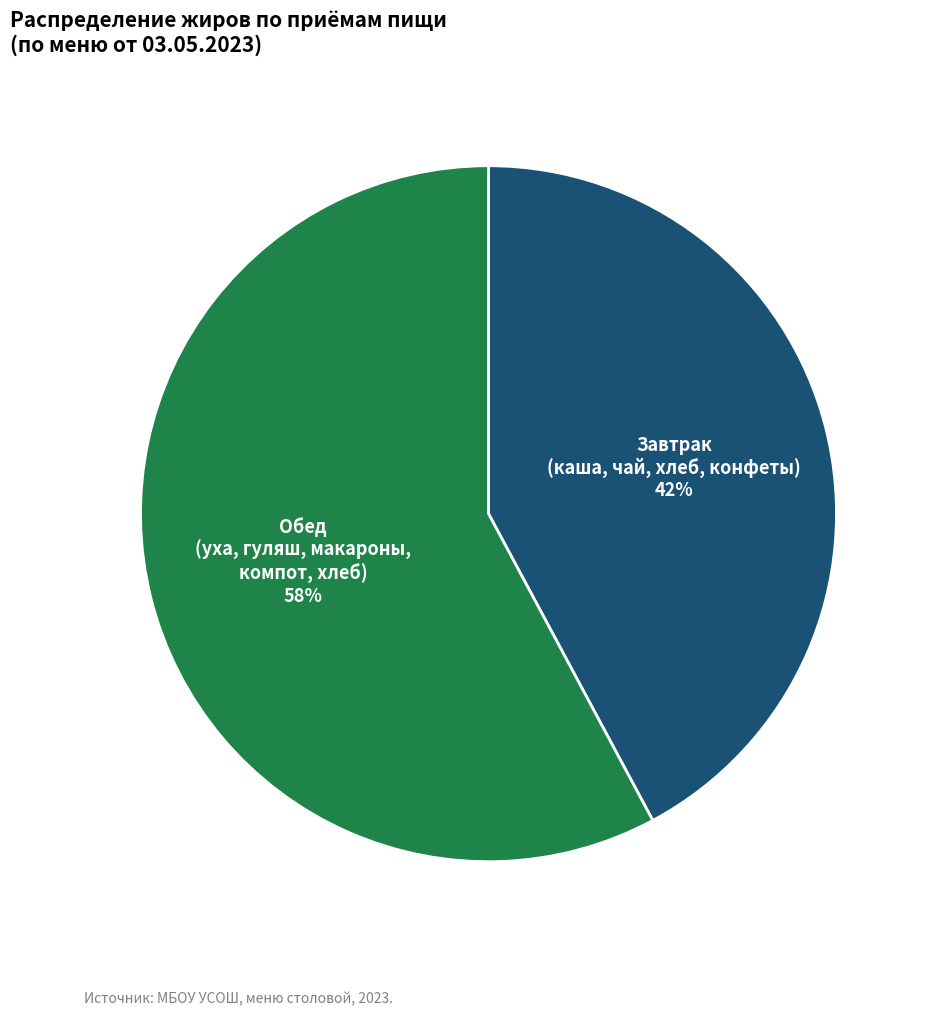

Which category has the biggest portion of the pie?

Обед (уха, гуляш, макароны, компот, хлеб)